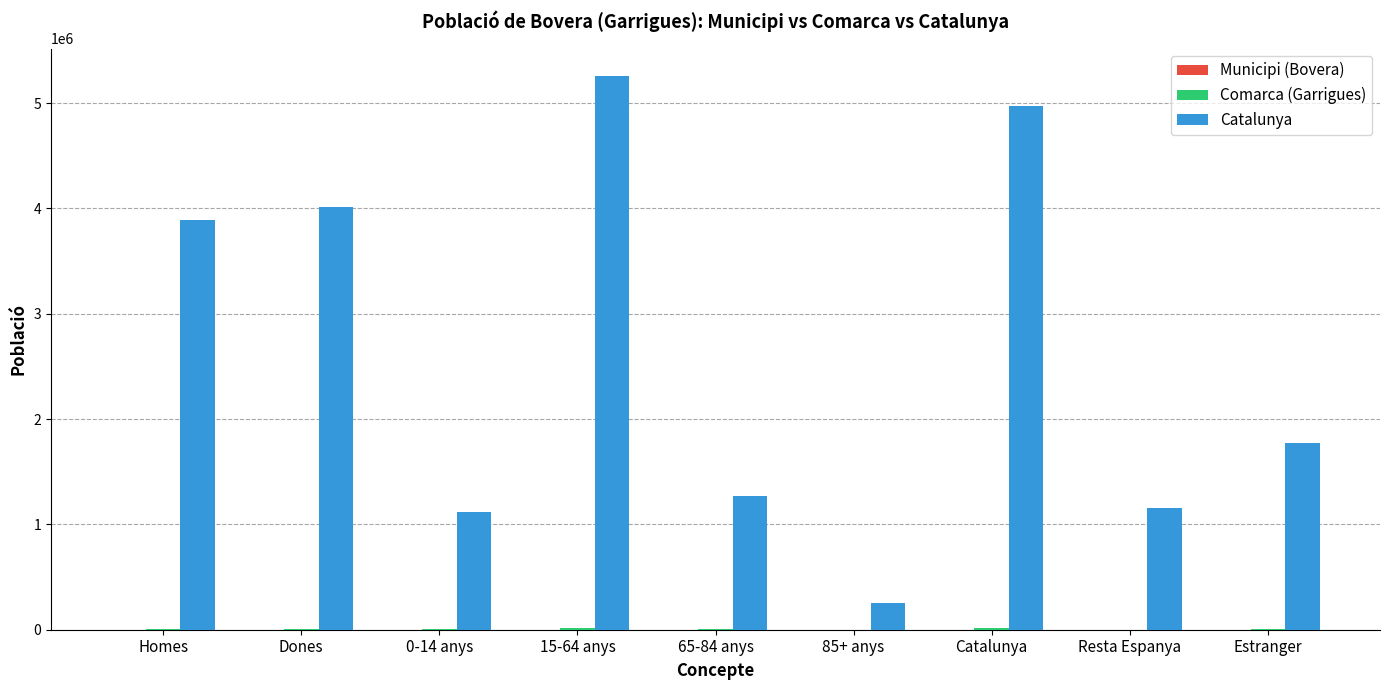

What is the maximum value shown in the chart?

5255889